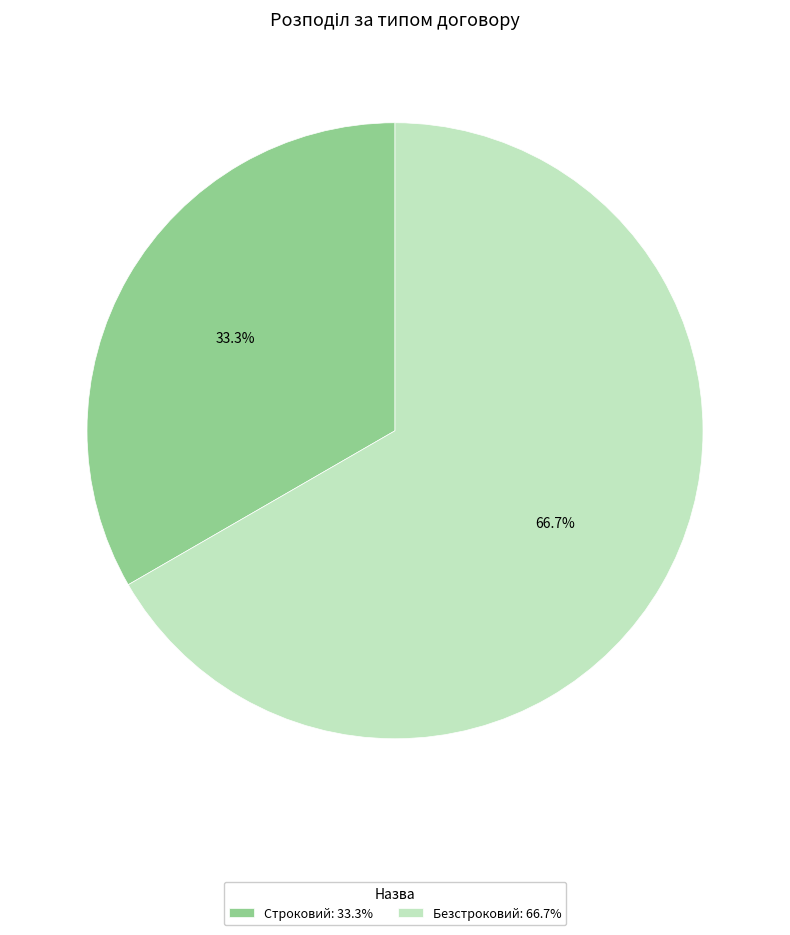

To the nearest percent, what is the combined percentage of Строковий and Безстроковий?

100%